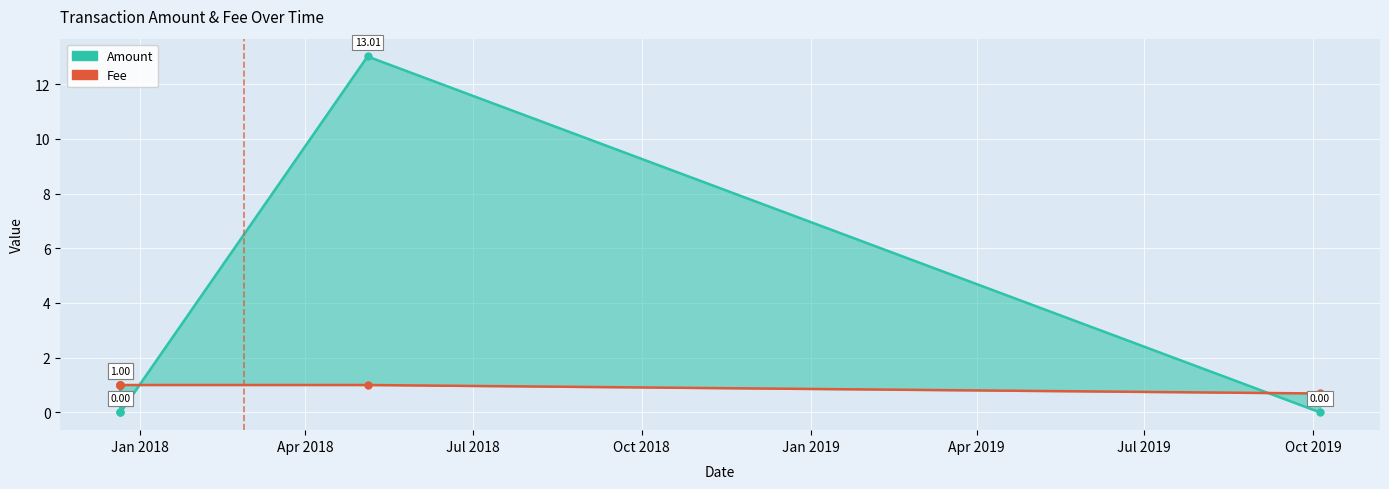

True or false: Amount has more than 2 points higher than both neighbors.

False